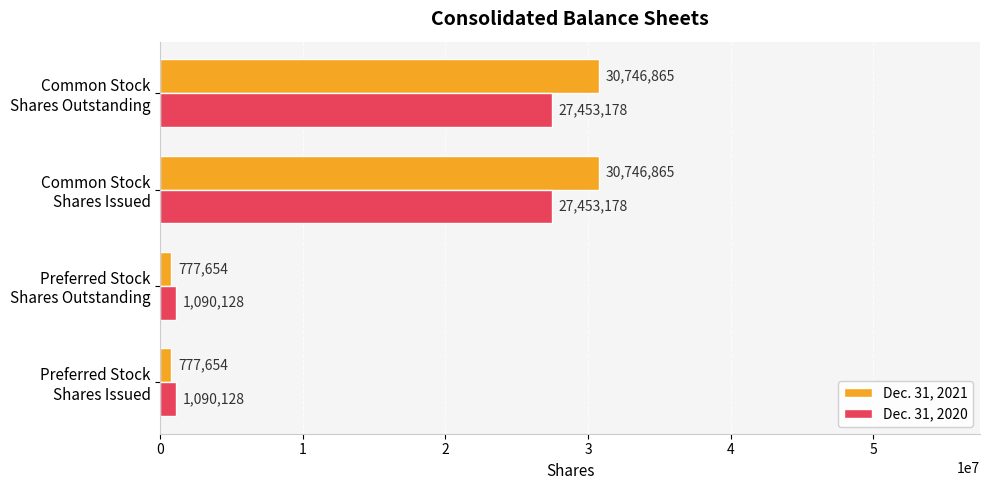

What is the minimum value for Dec. 31, 2020?

1090128